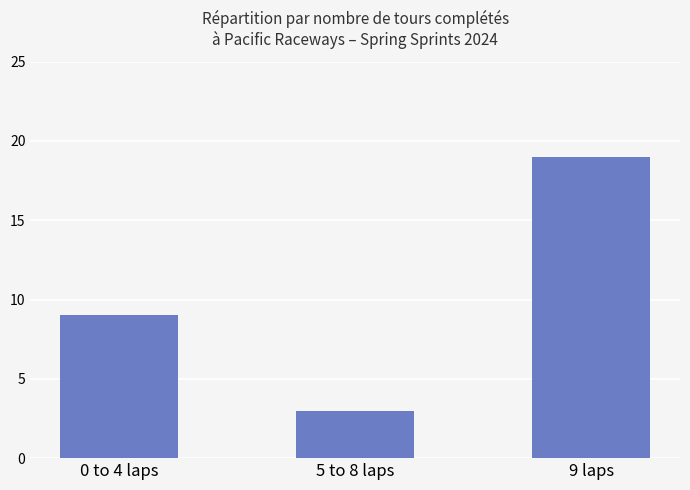

At which label is the value closest to 11?

0 to 4 laps